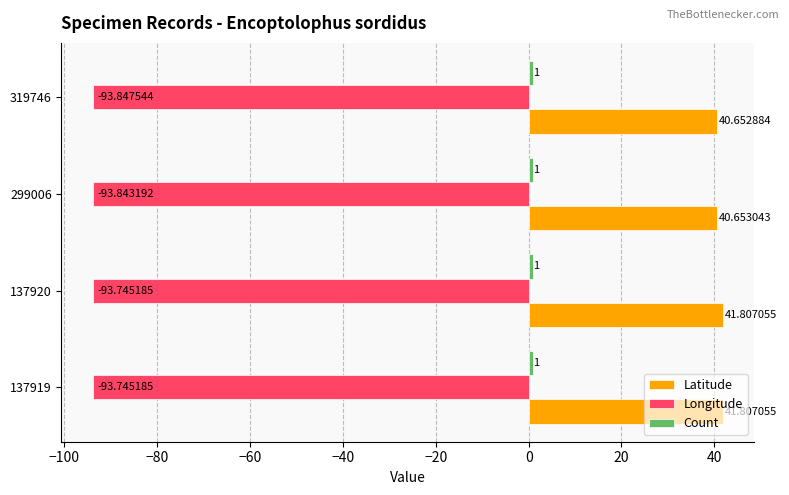

At how many categories does at least one series exceed 19?

4